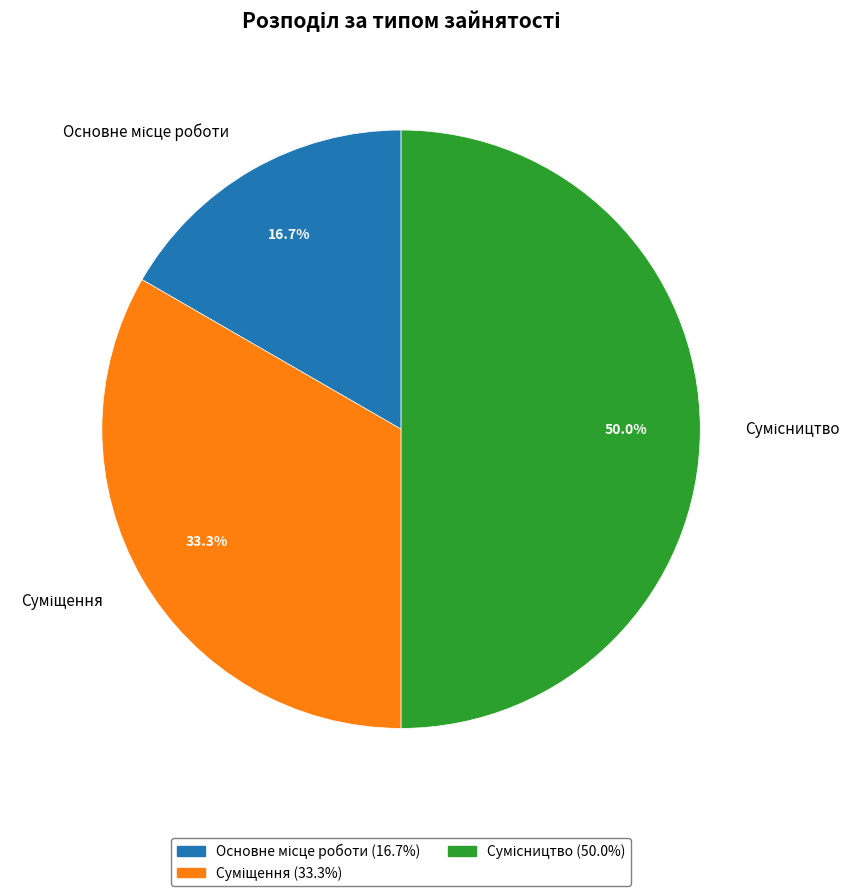

True or false: Суміщення accounts for 33% of the total.

True